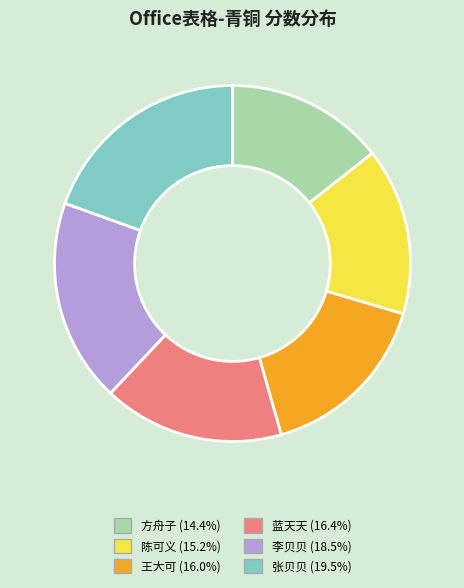

Which has a higher value, 方舟子 or 李贝贝?

李贝贝